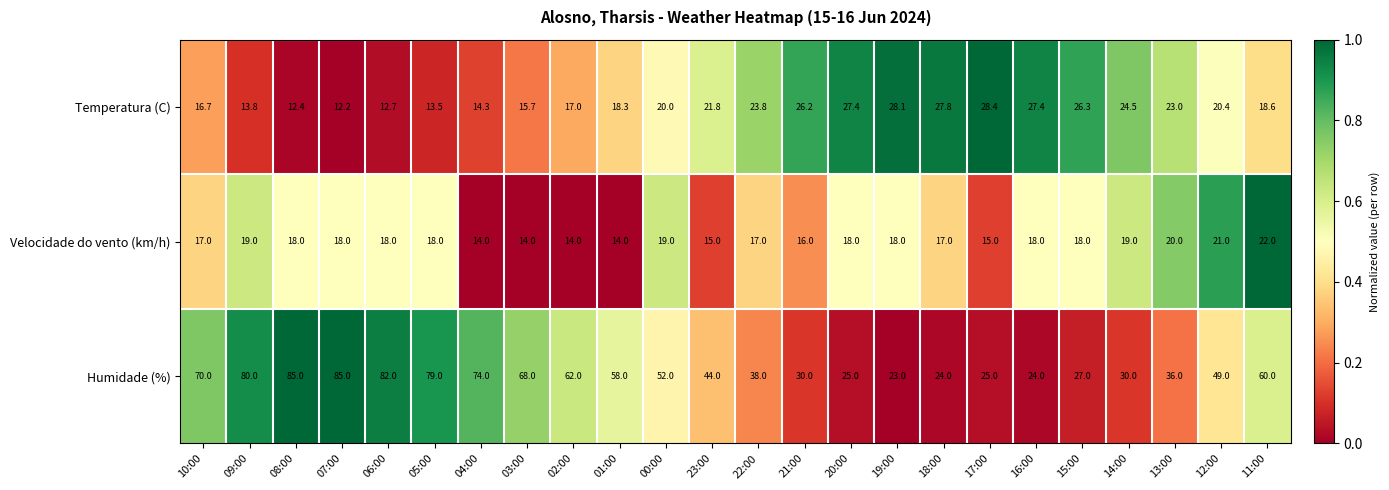

At which category is the sum across all series the highest?

08:00